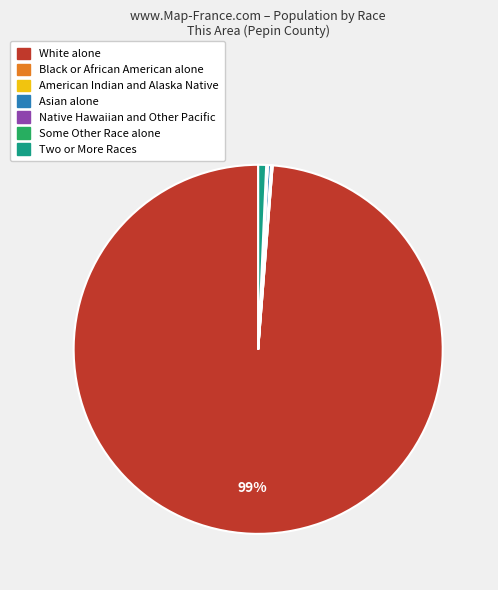

To the nearest percent, what is the difference between the largest and smallest slice percentages?

99%